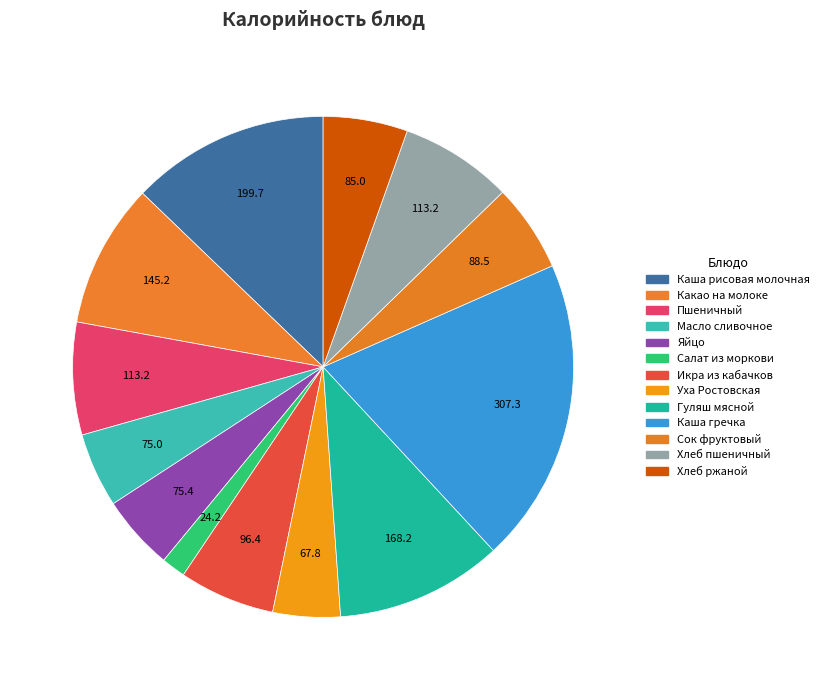

How many segments does this pie chart have?

13